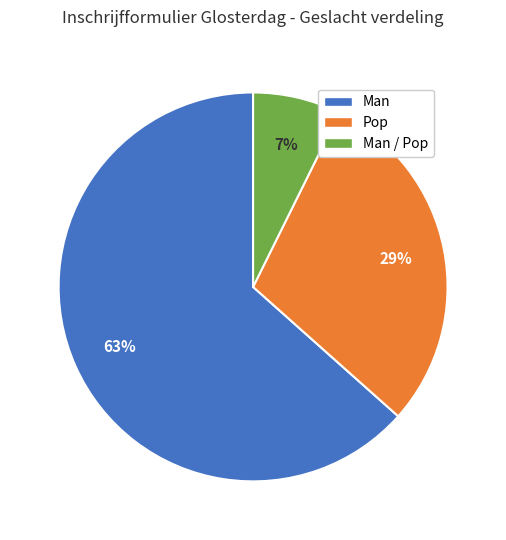

Does Man account for over 50% of the chart?

Yes